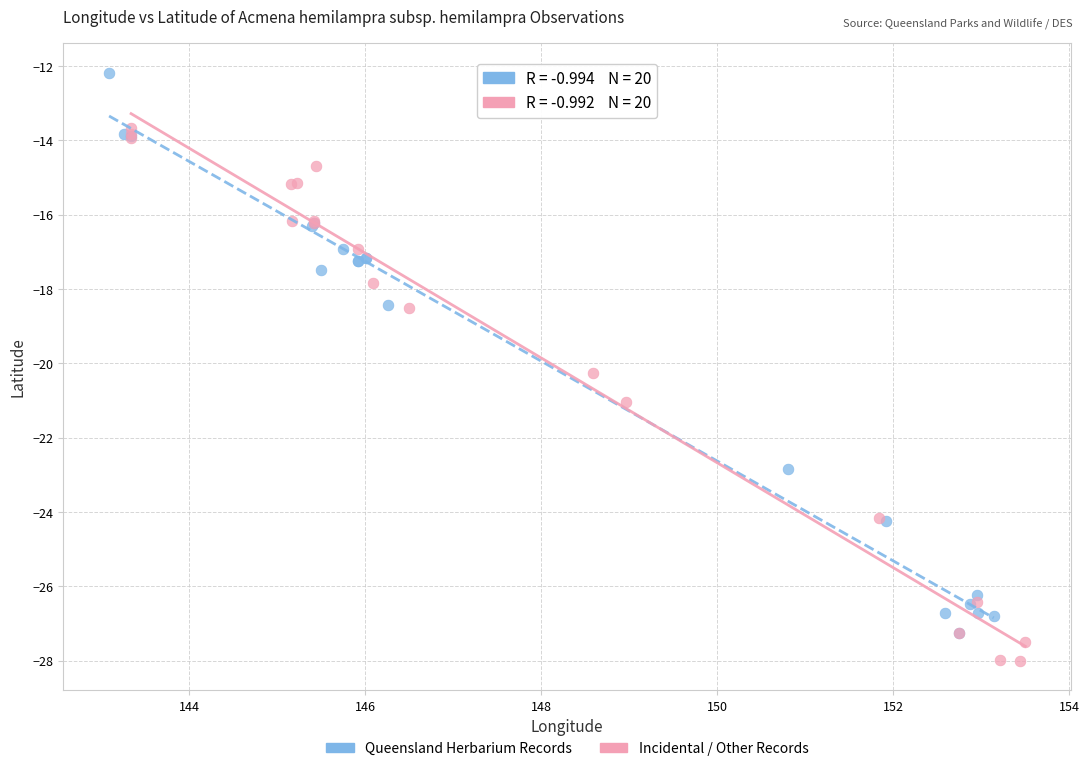

Which series reaches the minimum Y coordinate?

Incidental / Other Records